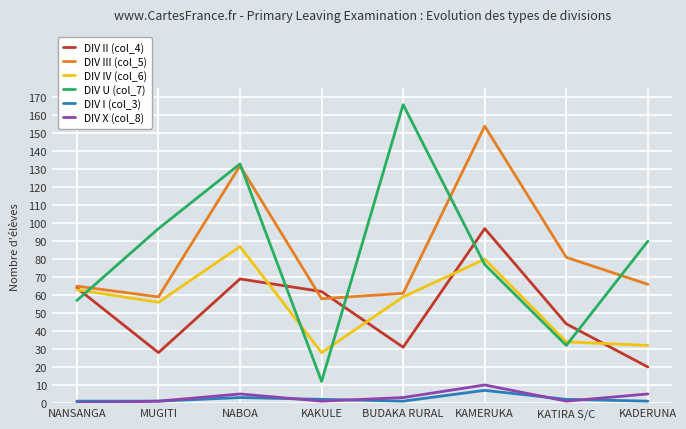

How many values in the DIV II (col_4) series are below 62?

4